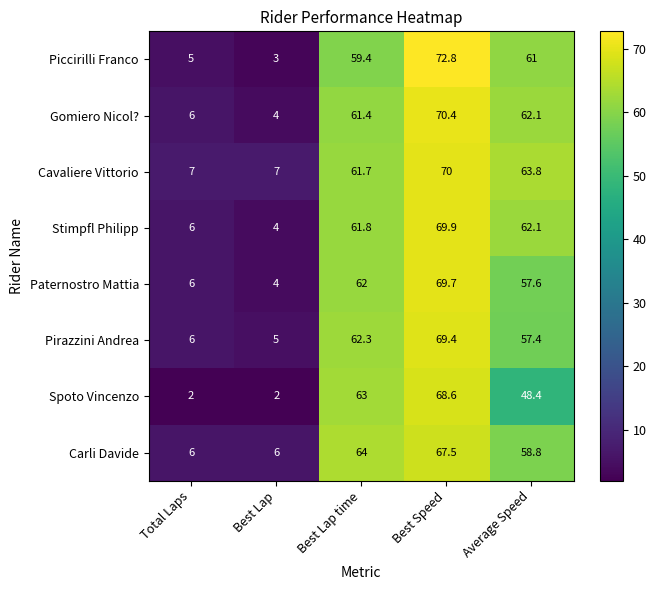

List the series in order of their peak value, lowest first.

Carli Davide, Spoto Vincenzo, Pirazzini Andrea, Paternostro Mattia, Stimpfl Philipp, Cavaliere Vittorio, Gomiero Nicol?, Piccirilli Franco